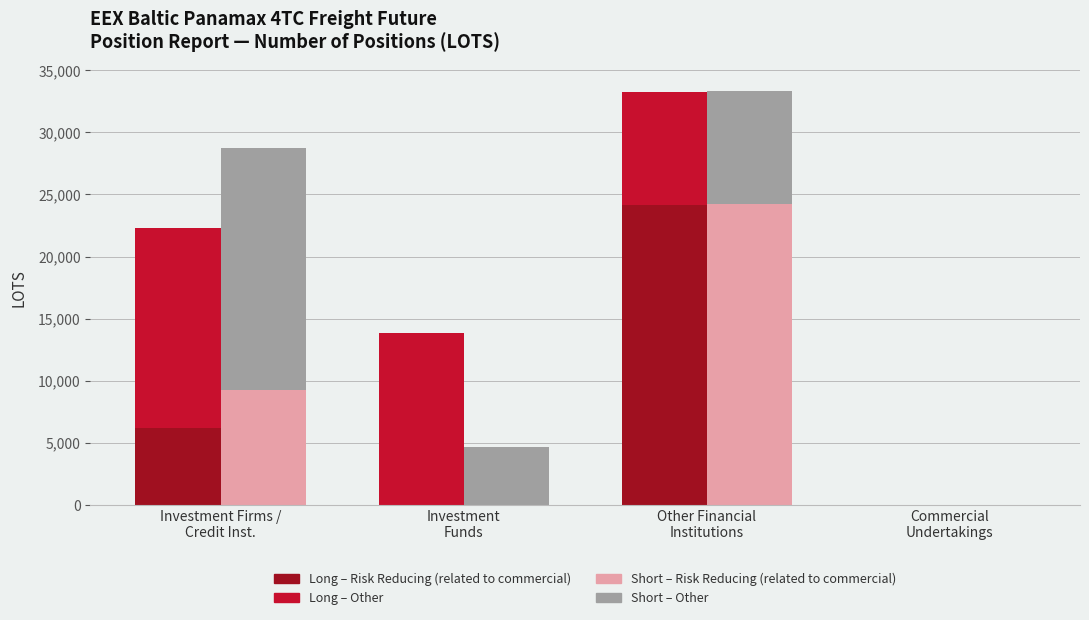

Is it true that Short – Other equals 9121.4 at Other Financial
Institutions?

True